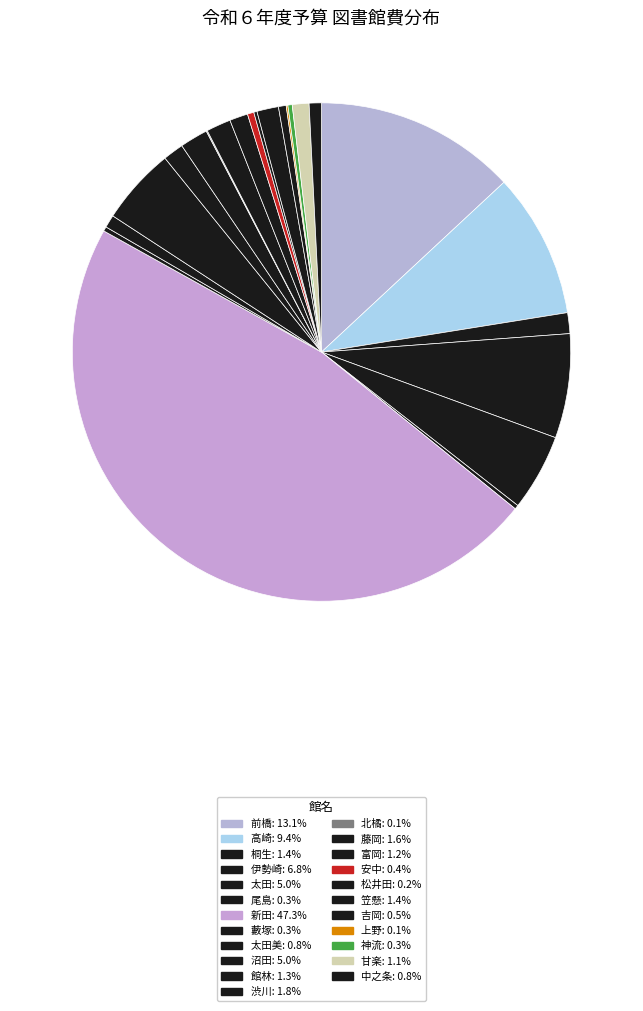

To the nearest percent, what is the difference between the largest and smallest slice percentages?

47%